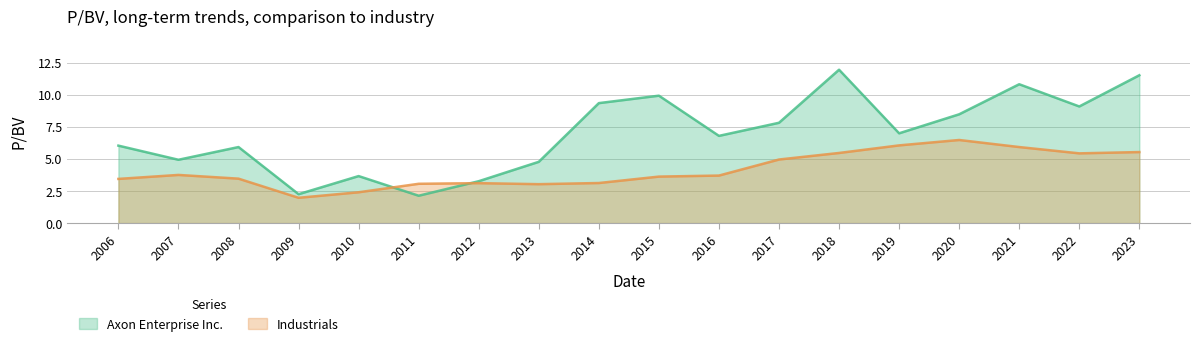

The Axon Enterprise Inc. series shows 9.9 at 2015. True or false?

True